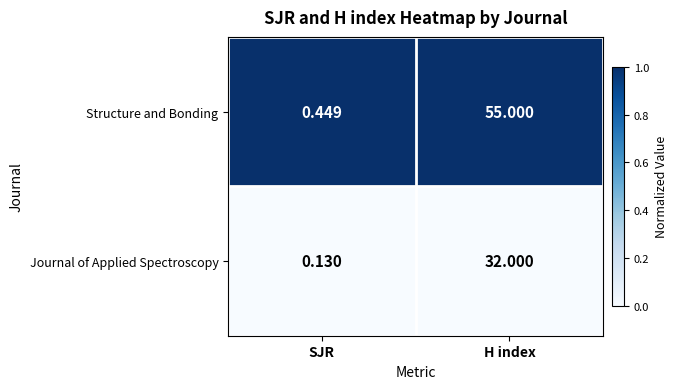

At how many categories does at least one series exceed 0?

2